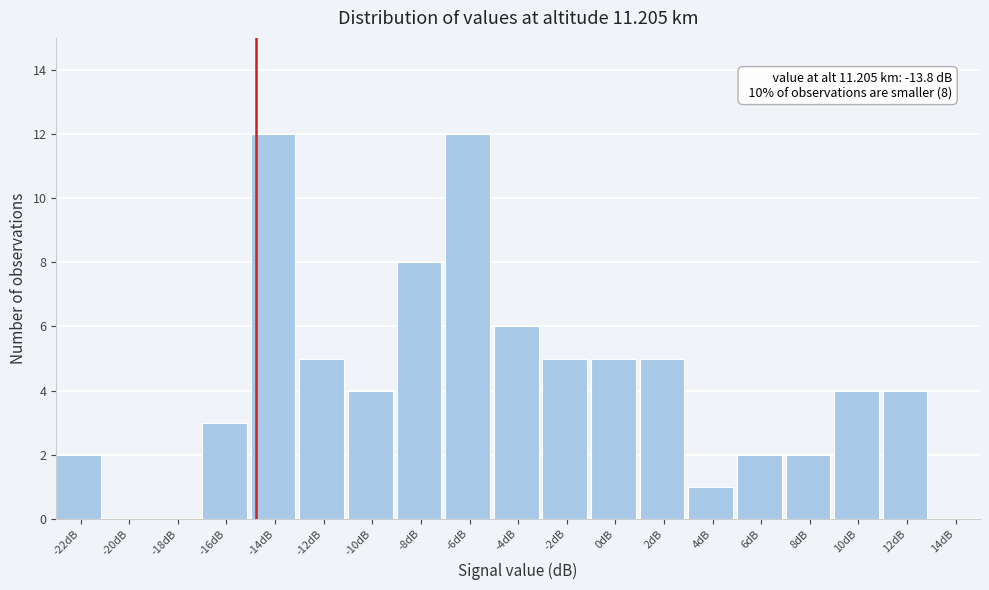

Reading left to right, what are all the values shown in this chart?

-22dB=2	-20dB=0	-18dB=0	-16dB=3	-14dB=12	-12dB=5	-10dB=4	-8dB=8	-6dB=12	-4dB=6	-2dB=5	0dB=5	2dB=5	4dB=1	6dB=2	8dB=2	10dB=4	12dB=4	14dB=0